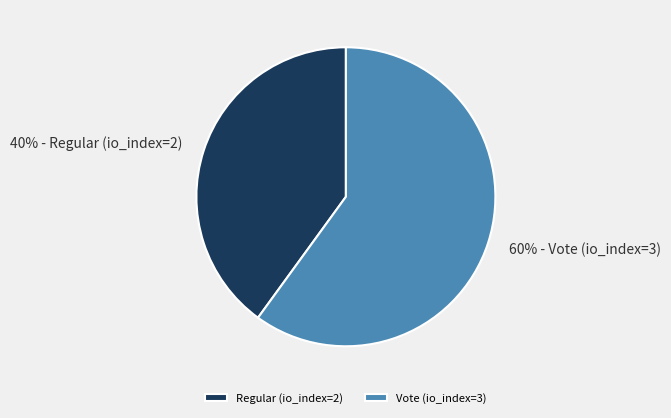

True or false: Regular (io_index=2) accounts for 40% of the total.

True